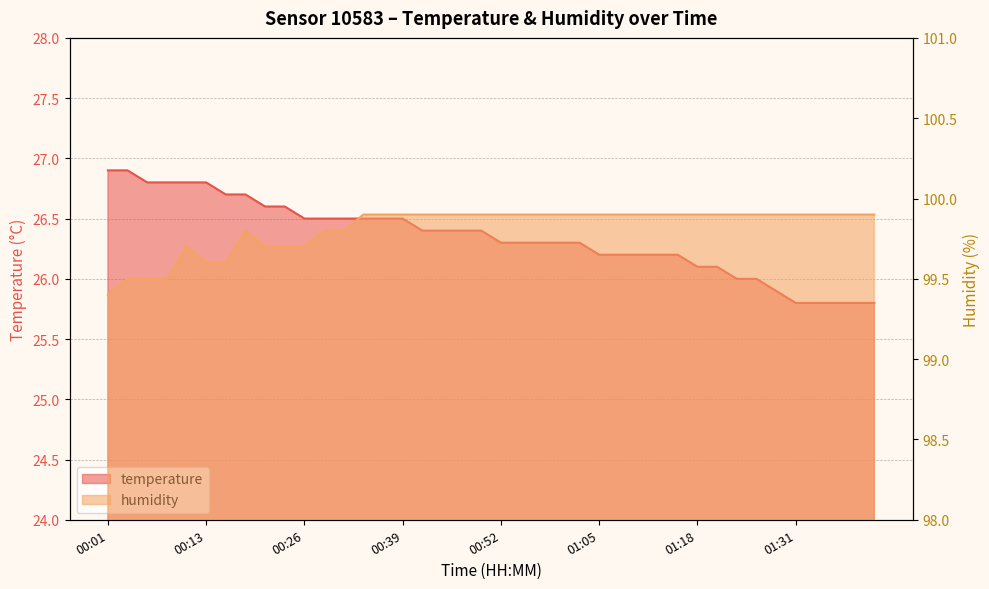

At which category is the sum across all series the highest?

00:11